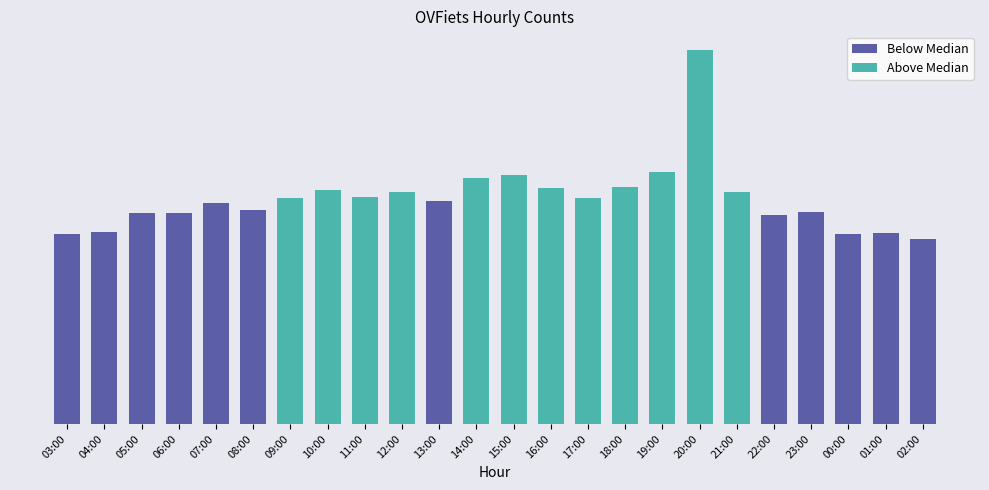

Does the chart contain any negative values?

No